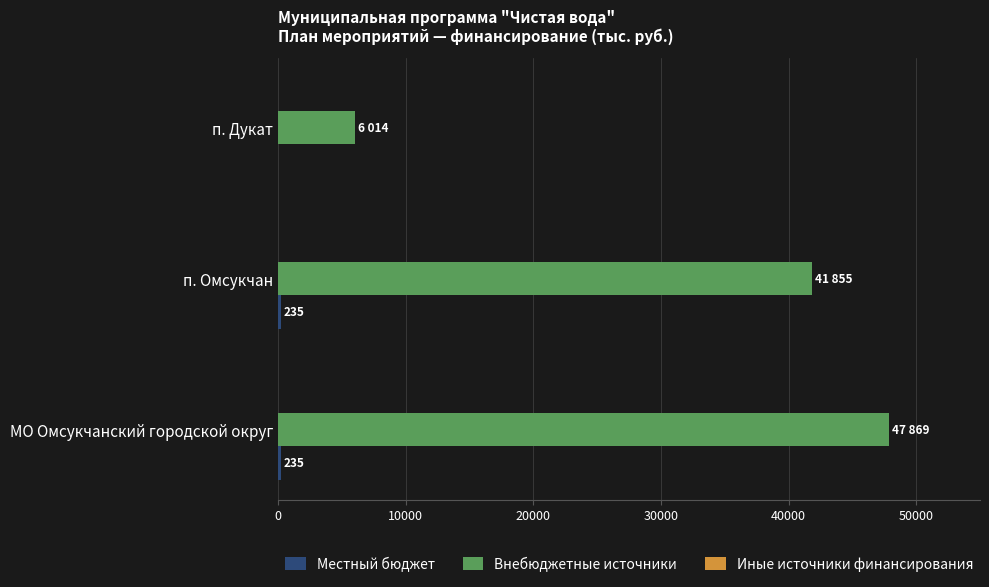

True or false: Внебюджетные источники has a value of 41855 at п. Омсукчан.

True